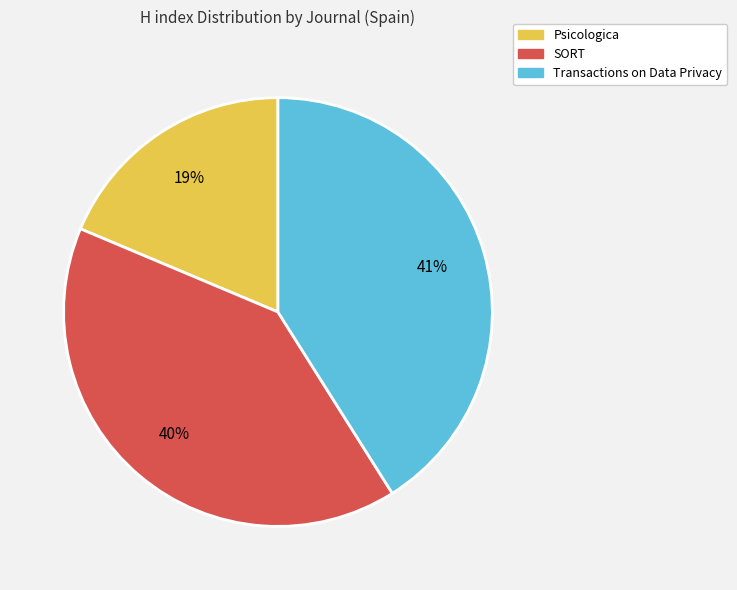

Combined, do Psicologica and Transactions on Data Privacy account for over 50%?

Yes